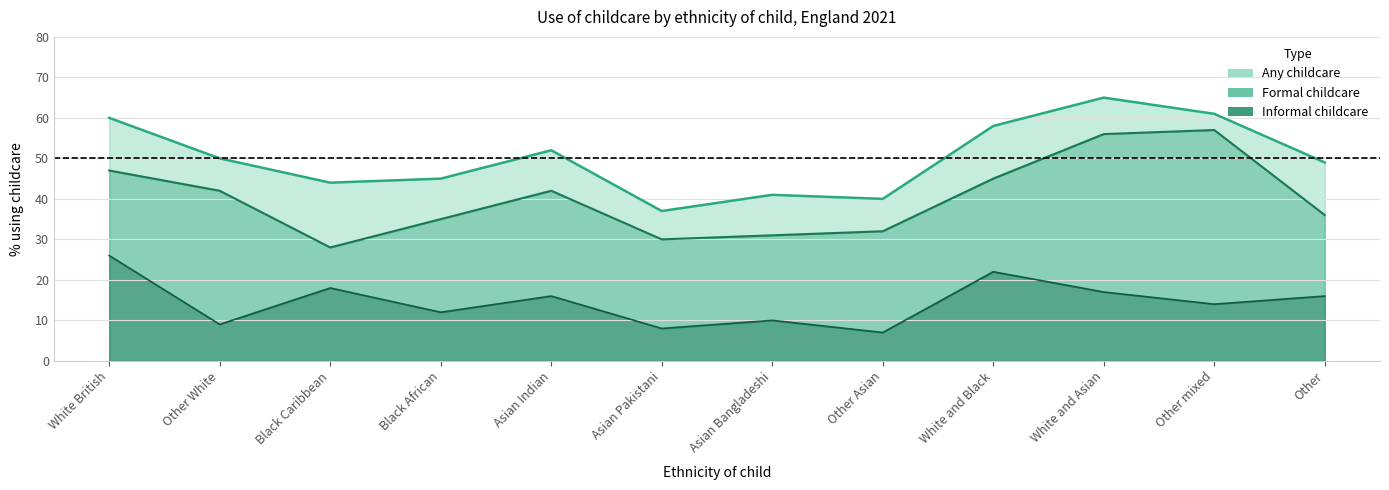

Which label corresponds to the largest value in the chart?

White and Asian